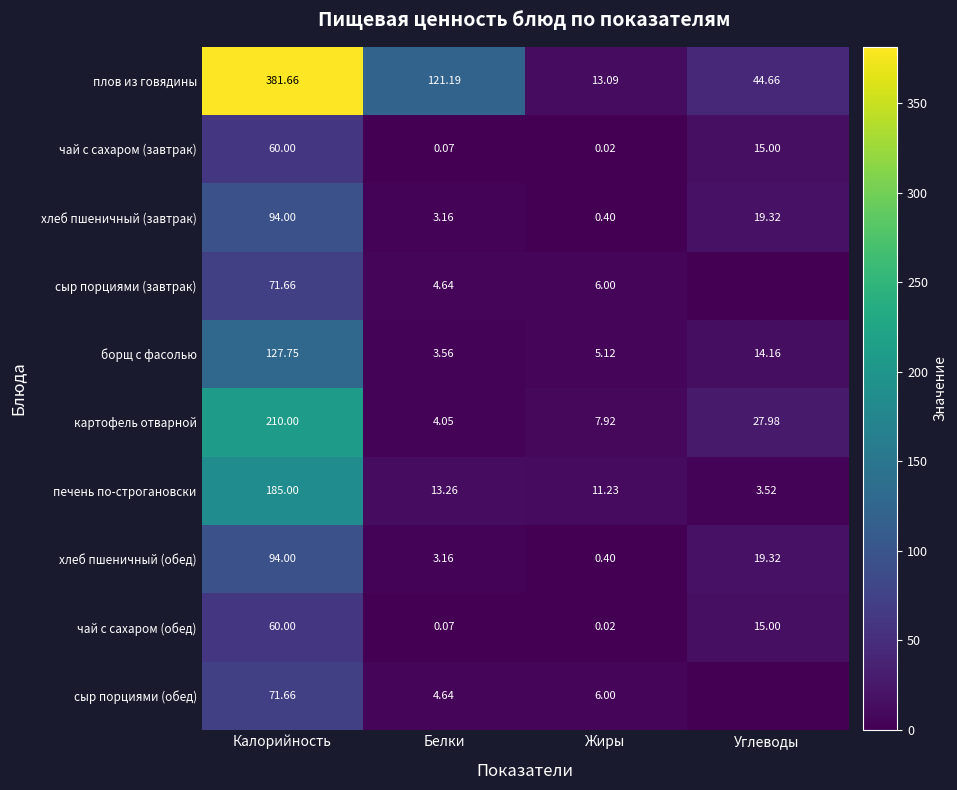

Rank the categories by чай с сахаром (завтрак) value from lowest to highest.

Жиры, Белки, Углеводы, Калорийность